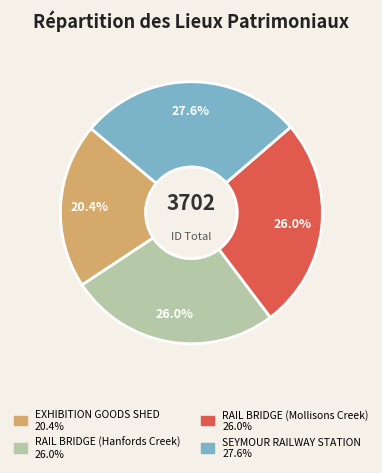

Is RAIL BRIDGE (Mollisons Creek) the majority of the pie?

No